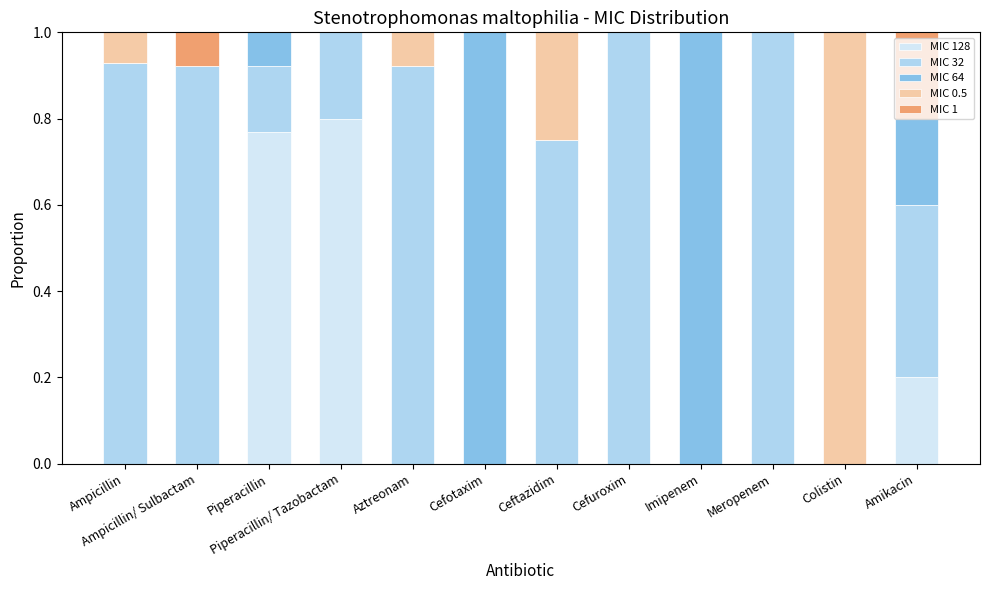

What is the total value across all series at Piperacillin/ Tazobactam?

1.0